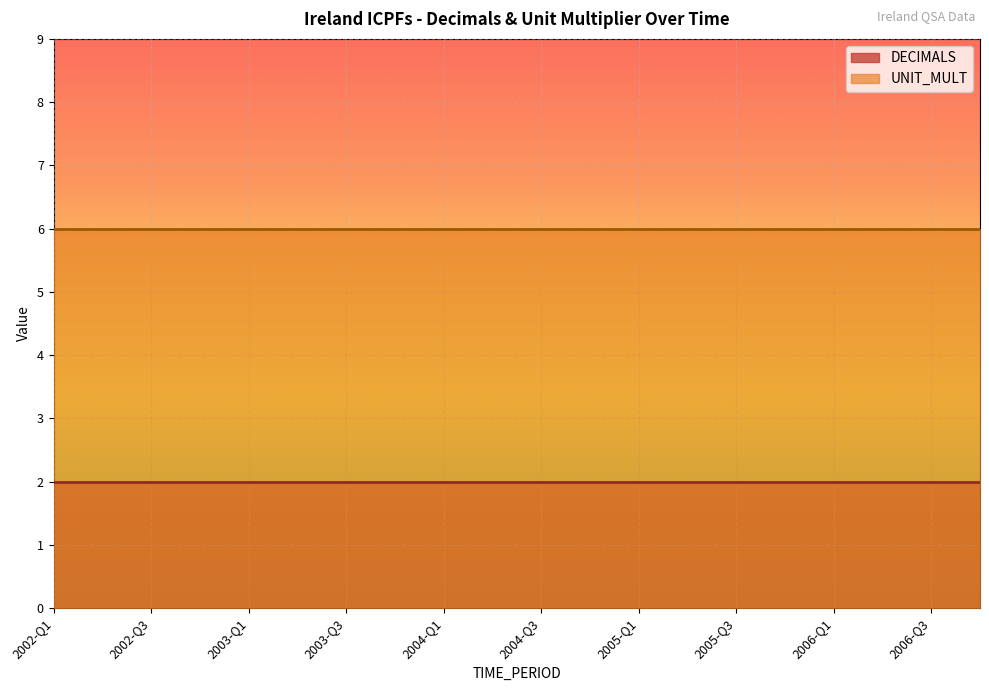

At which label does UNIT_MULT reach its minimum?

2002-Q1